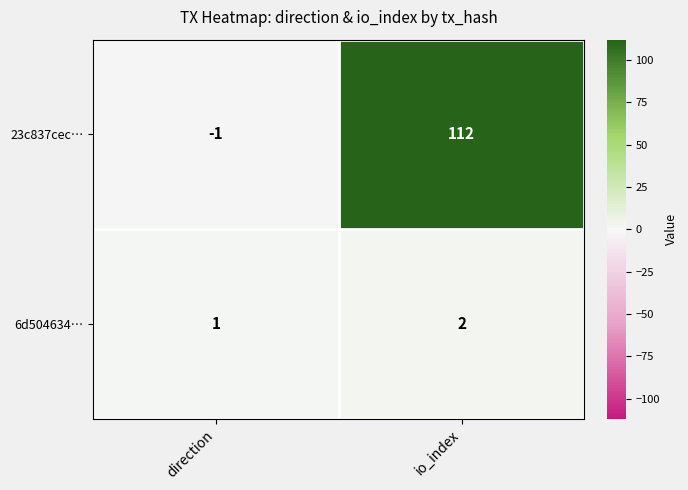

What is the maximum value shown in the chart?

112